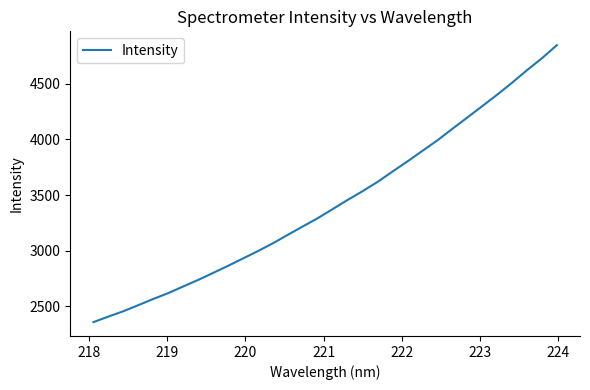

What is the difference between the maximum and minimum values?

2493.8